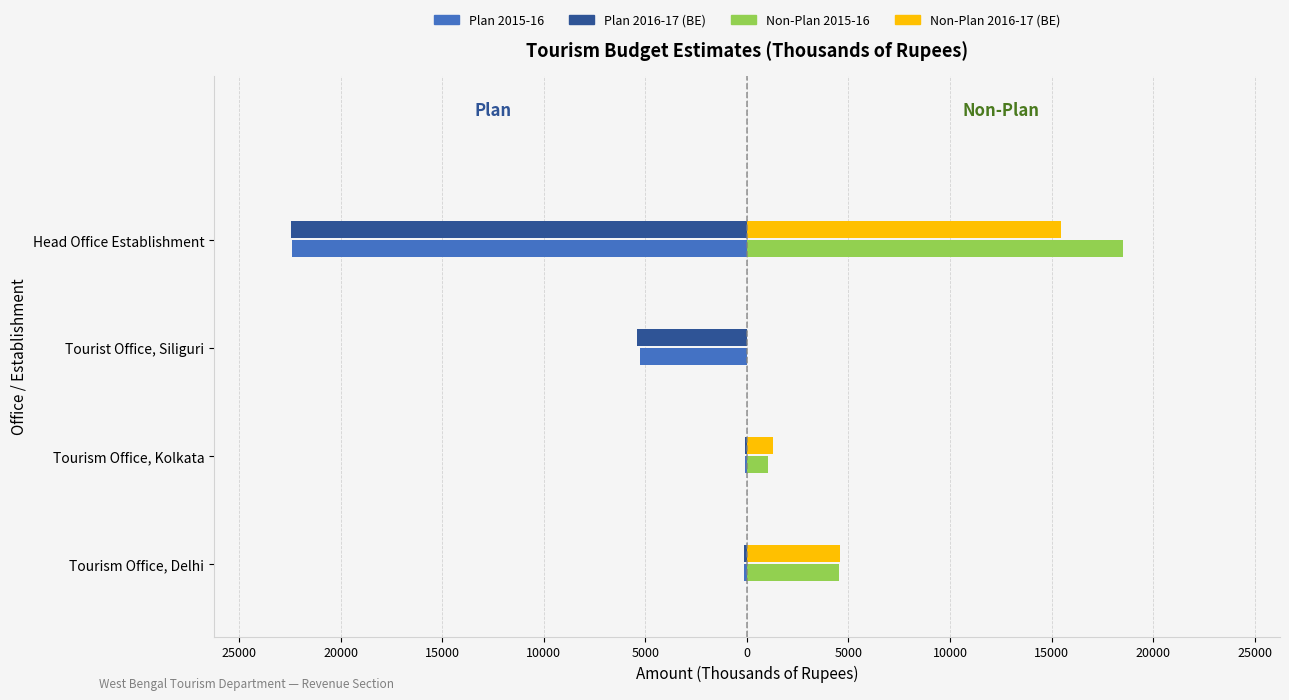

What are all the series names shown in the legend?

Plan 2015-16, Plan 2016-17 (BE), Non-Plan 2015-16, Non-Plan 2016-17 (BE)